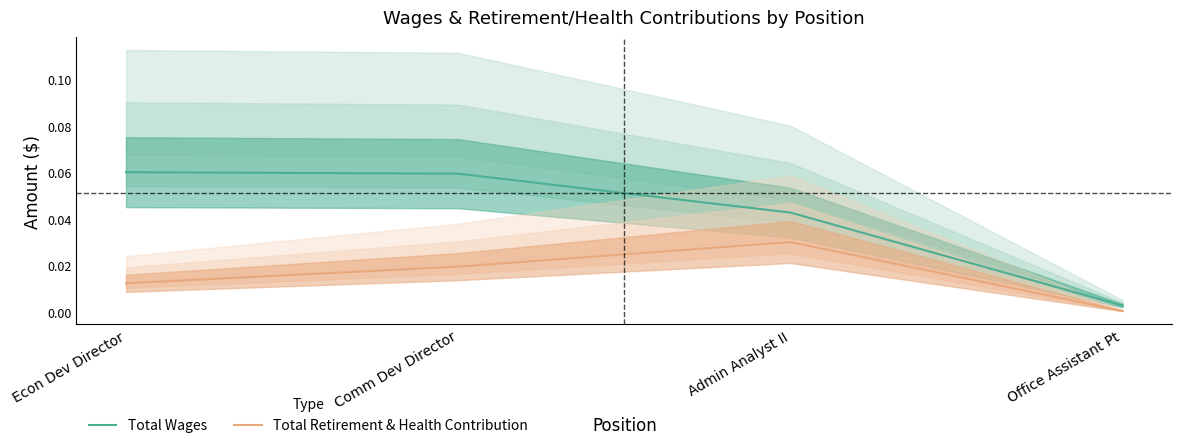

Rank the series by their average value, from lowest to highest.

Total Retirement & Health Contribution, Total Wages